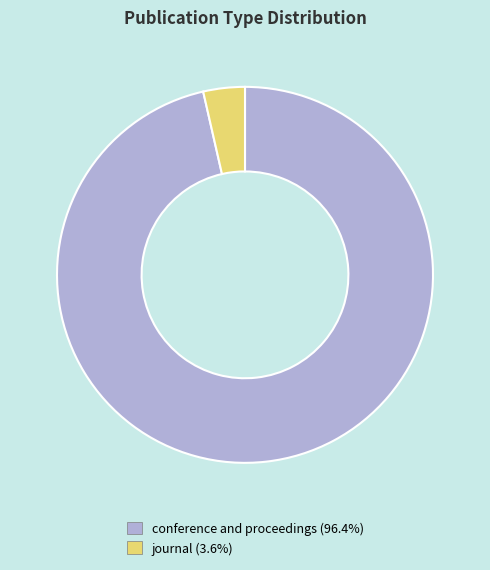

Is there a majority slice in this chart?

Yes